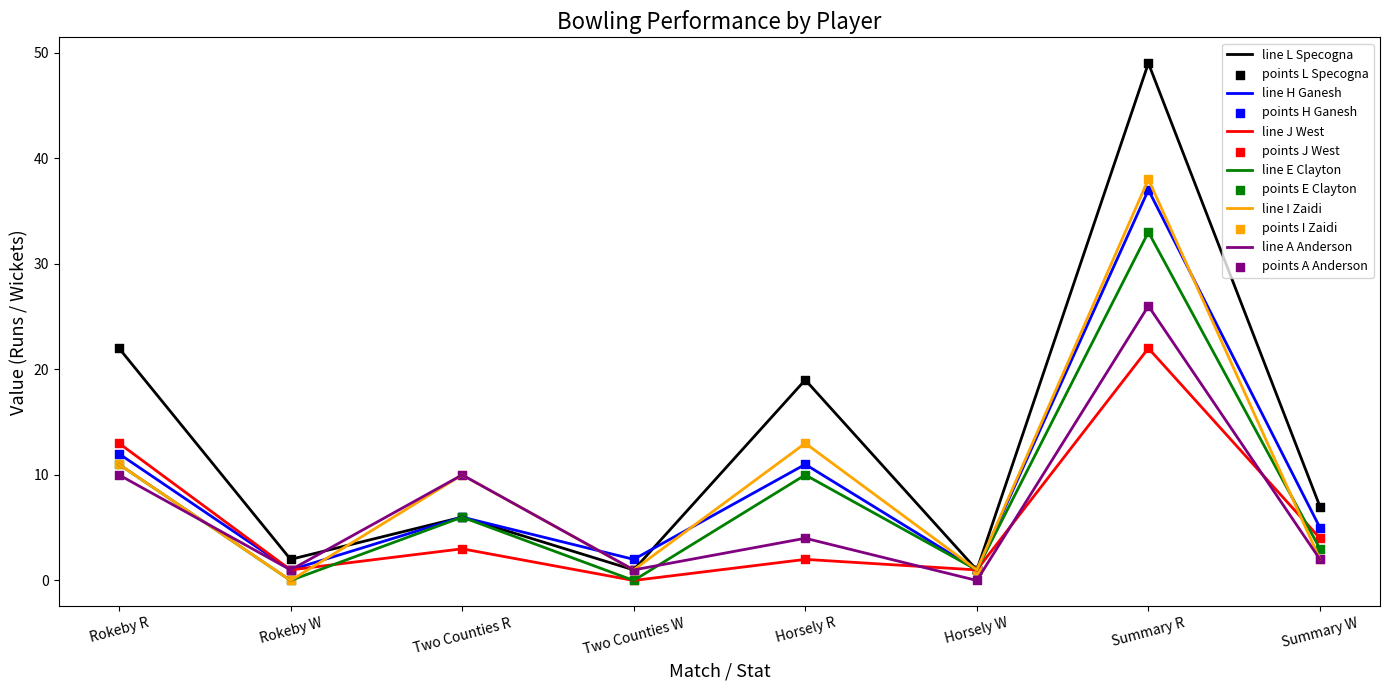

Which series has the largest total across all categories?

line L Specogna